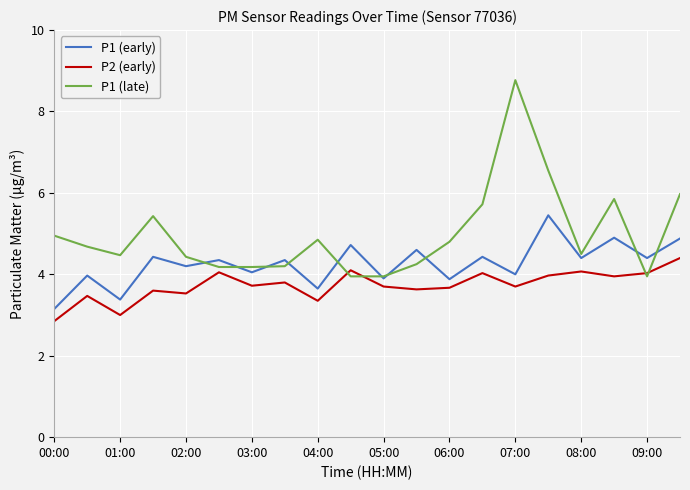

List the series in order of their peak value, lowest first.

P2 (early), P1 (early), P1 (late)